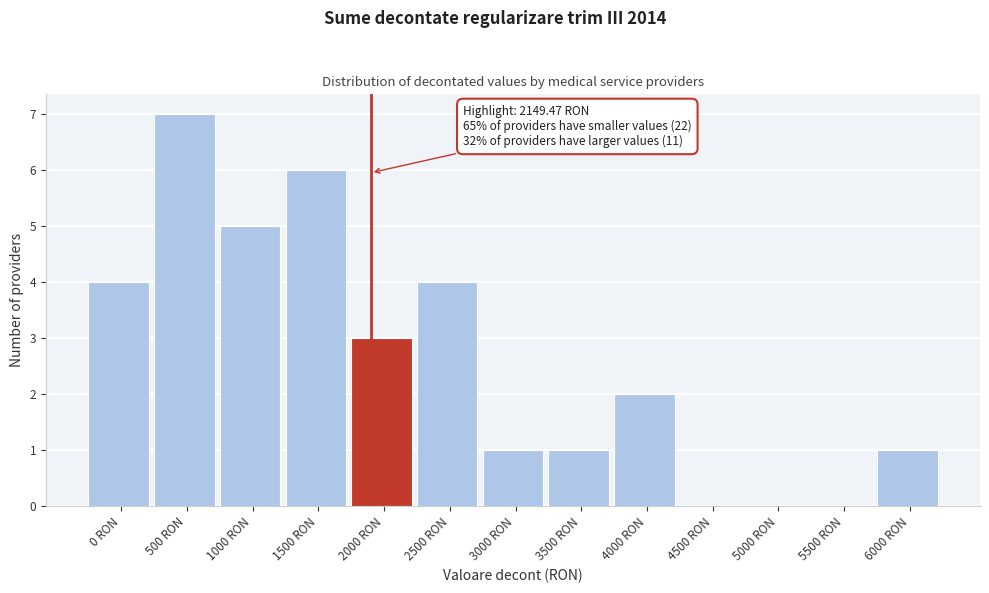

Reading left to right, what are all the values shown in this chart?

0 RON=4	500 RON=7	1000 RON=5	1500 RON=6	2000 RON=3	2500 RON=4	3000 RON=1	3500 RON=1	4000 RON=2	4500 RON=0	5000 RON=0	5500 RON=0	6000 RON=1